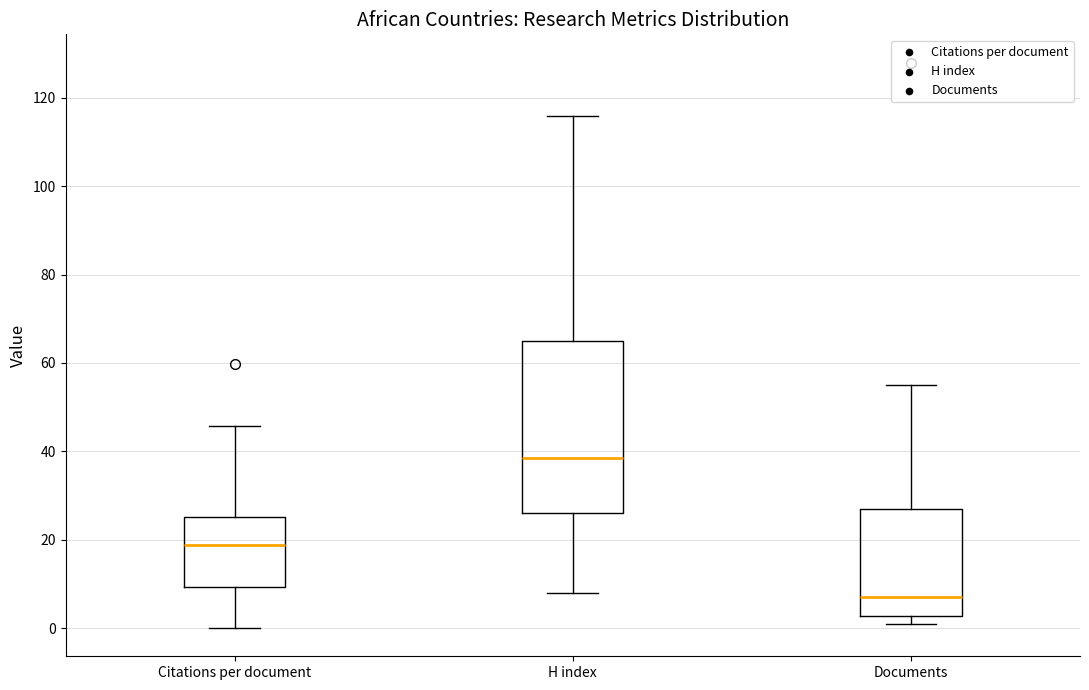

Comparing the boxes themselves (not the whiskers), which one is the tallest?

H index